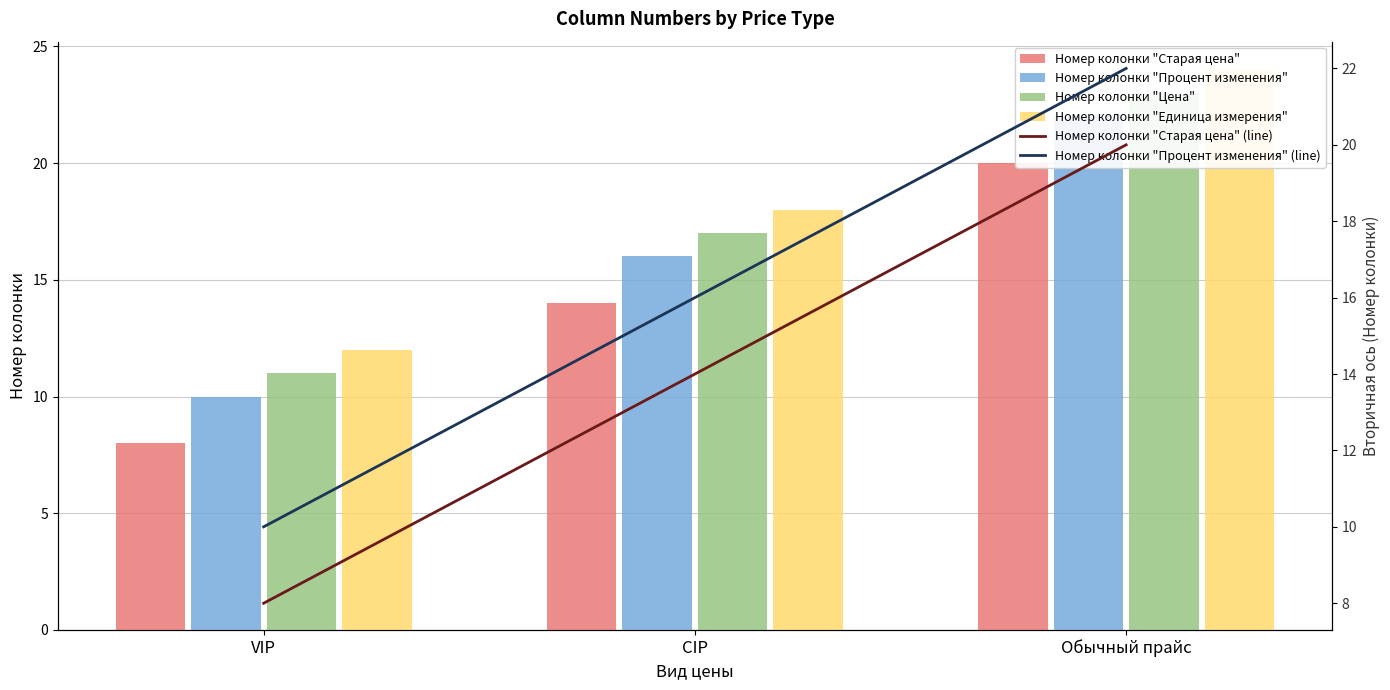

What is the minimum value for Номер колонки "Процент изменения"?

10